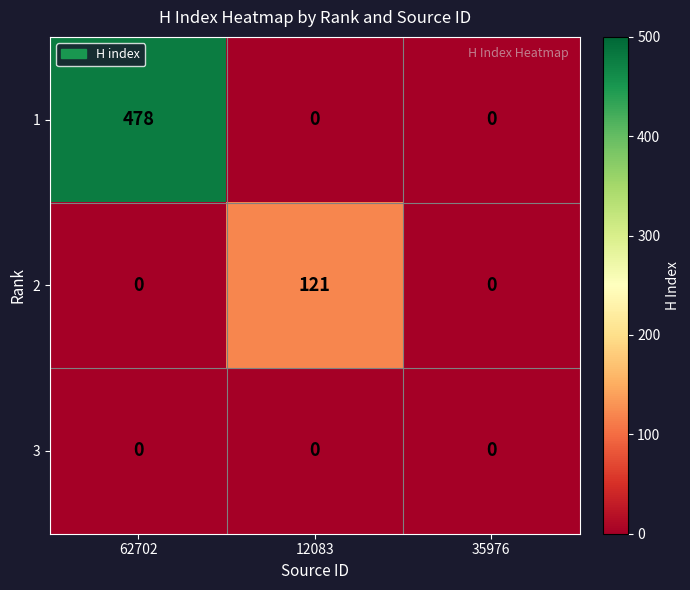

Reading left to right, list all the values displayed in this chart.

1: 478	0	0
2: 0	121	0
3: 0	0	0